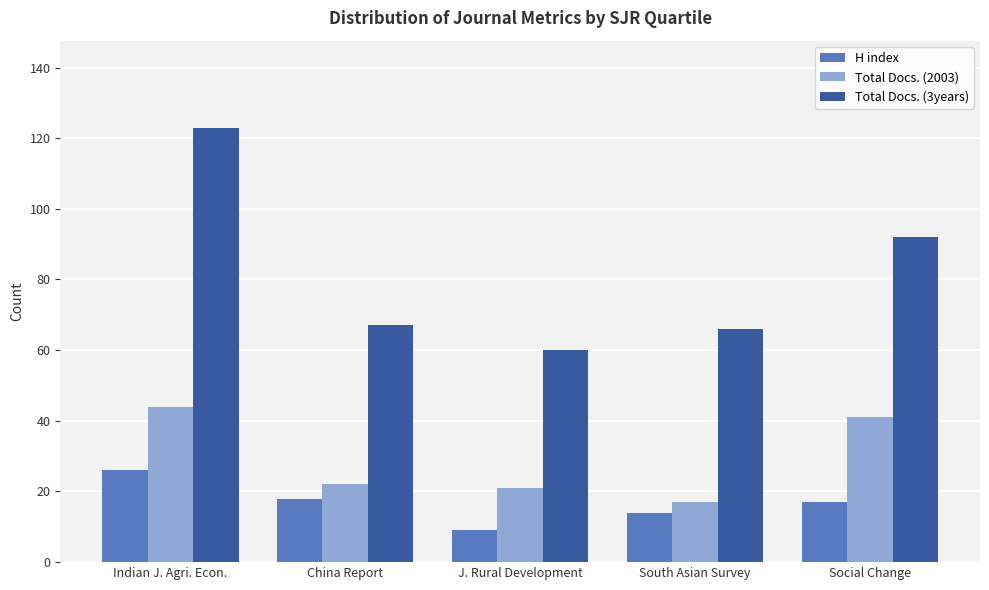

Which series has the largest total across all categories?

Total Docs. (3years)